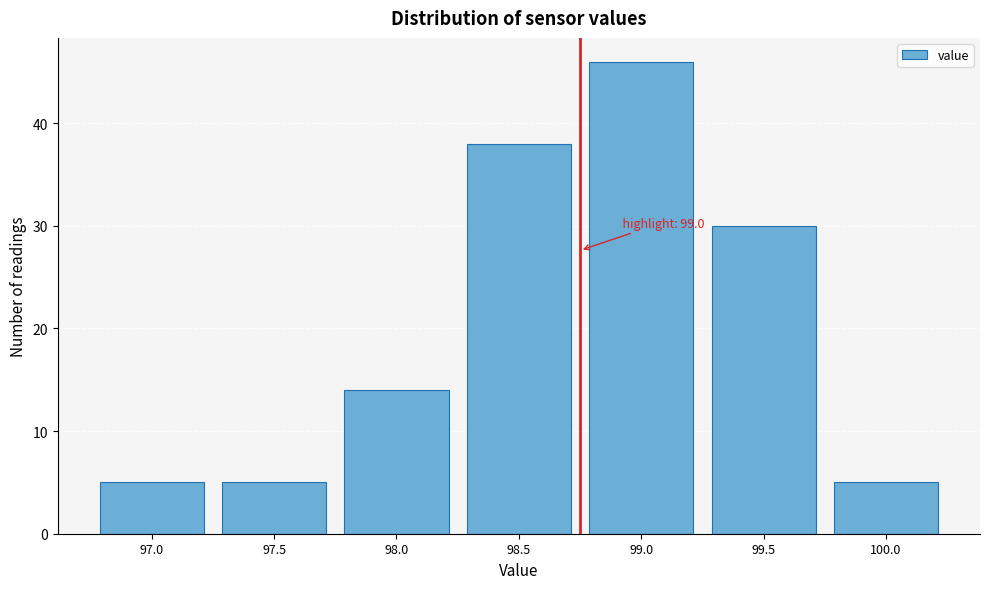

Reading right to left, list all the values displayed in this chart.

100.0=5	99.5=30	99.0=46	98.5=38	98.0=14	97.5=5	97.0=5